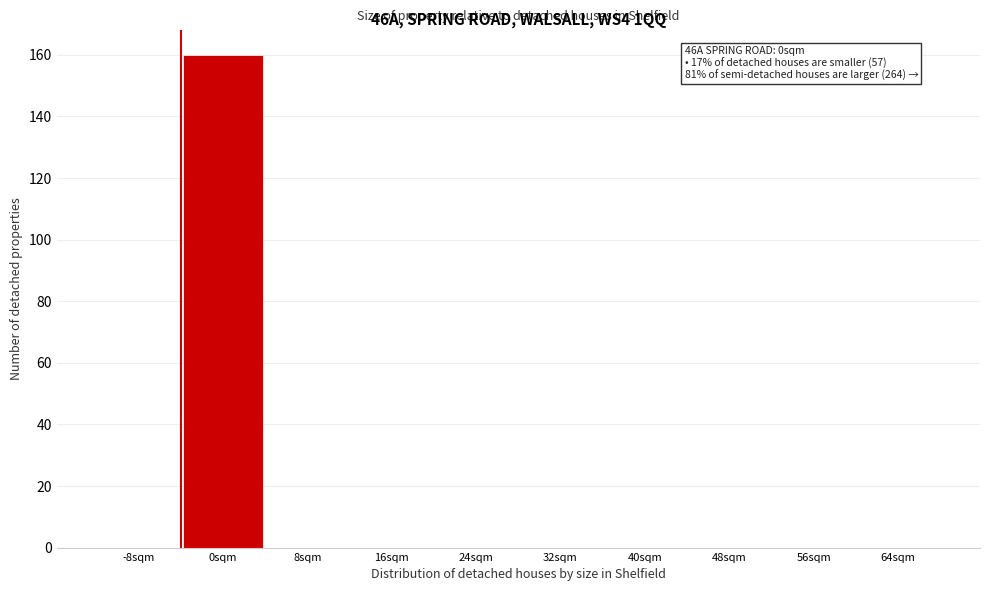

Reading left to right, list all the values displayed in this chart.

-8sqm=0	0sqm=160	8sqm=0	16sqm=0	24sqm=0	32sqm=0	40sqm=0	48sqm=0	56sqm=0	64sqm=0